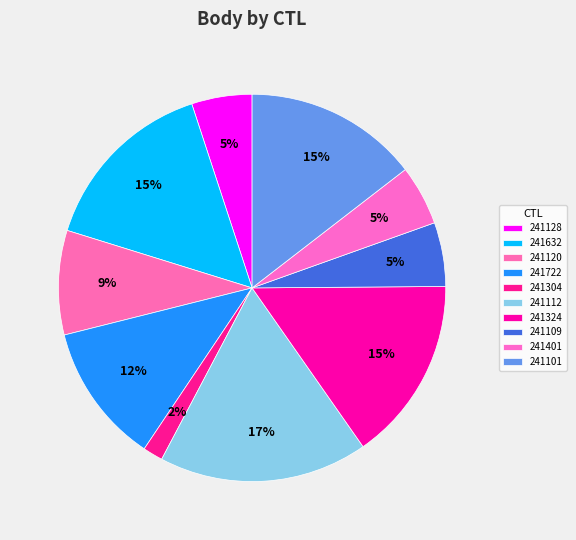

Which category has the smallest portion of the pie?

241304